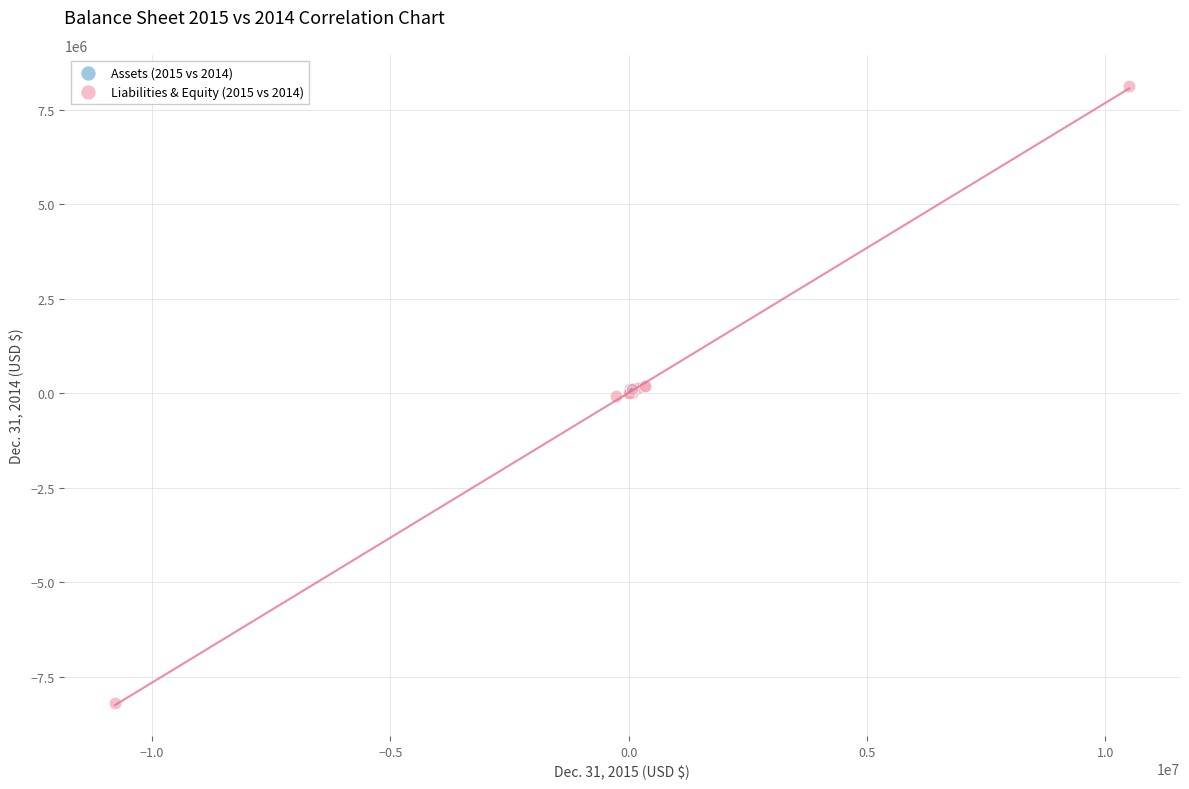

Which series contains the highest Y value?

Liabilities & Equity (2015 vs 2014)